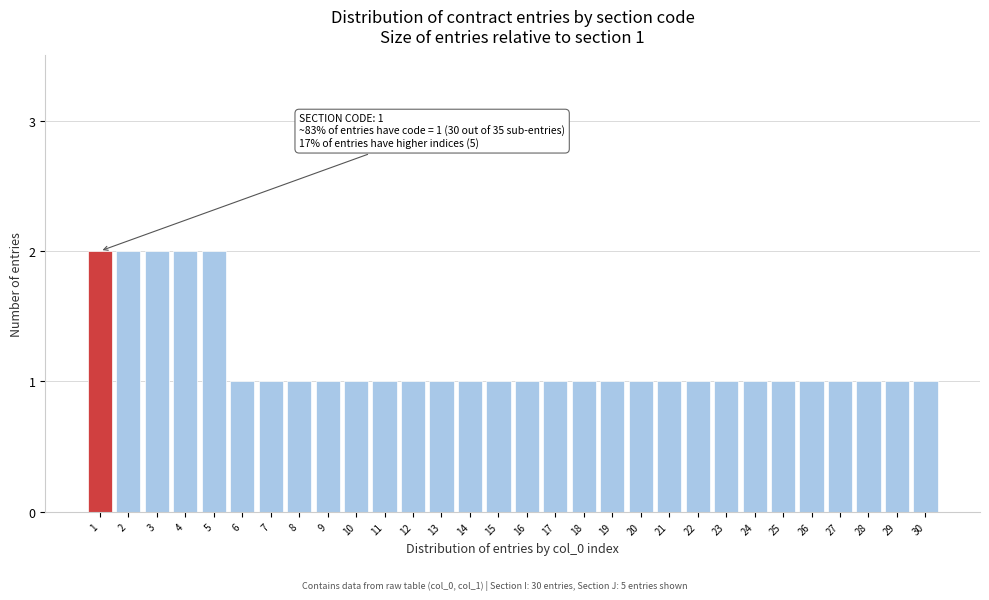

Reading right to left, what are all the values shown in this chart?

30=1	29=1	28=1	27=1	26=1	25=1	24=1	23=1	22=1	21=1	20=1	19=1	18=1	17=1	16=1	15=1	14=1	13=1	12=1	11=1	10=1	9=1	8=1	7=1	6=1	5=2	4=2	3=2	2=2	1=2